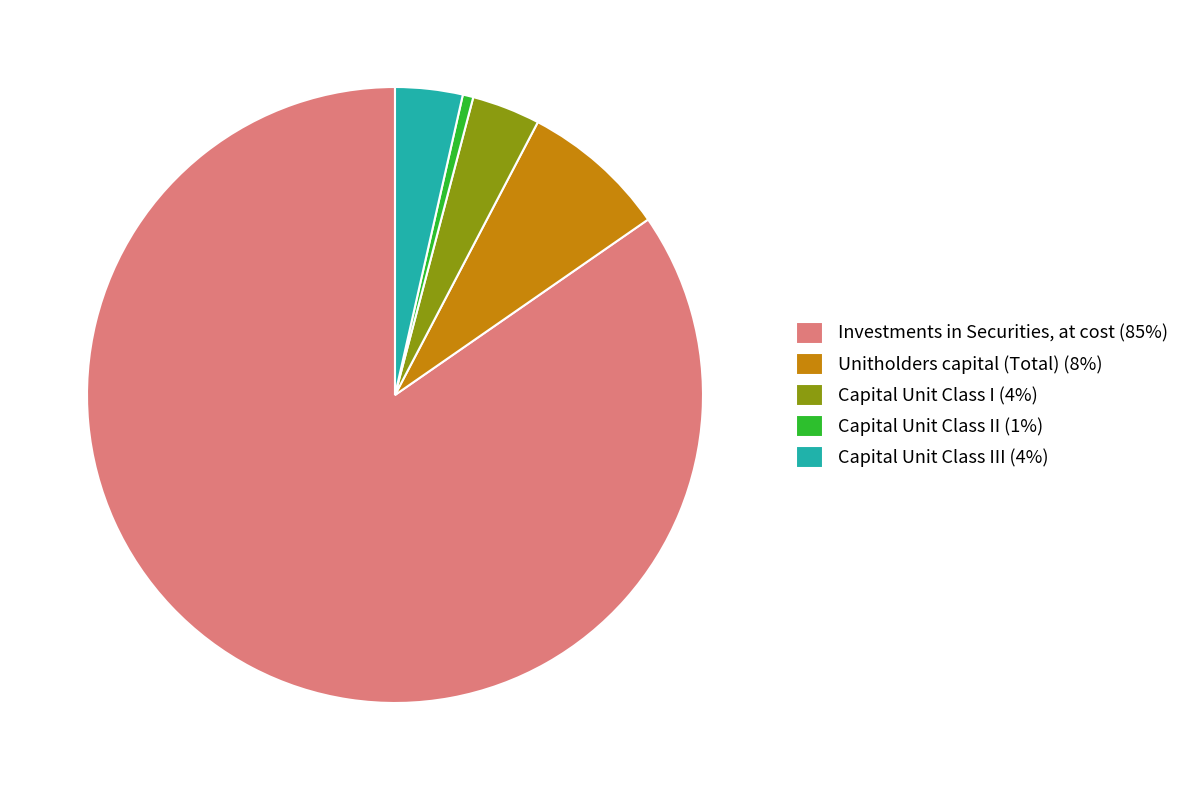

What is the largest slice in the pie chart?

Investments in Securities, at cost (85%)